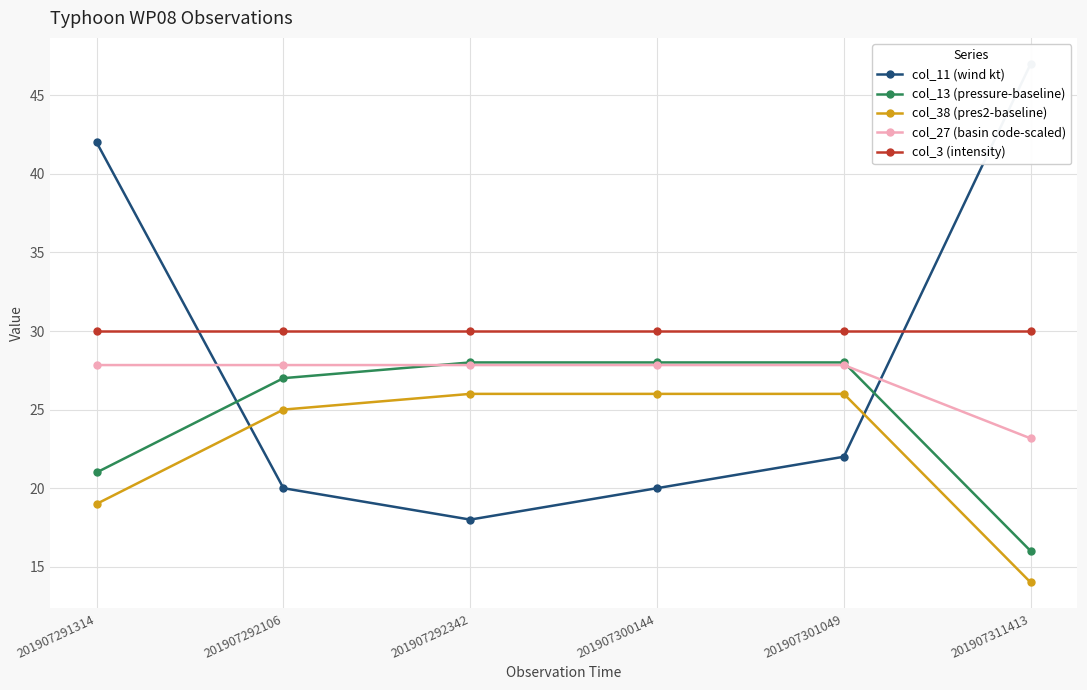

How many categories are shown in the chart?

6